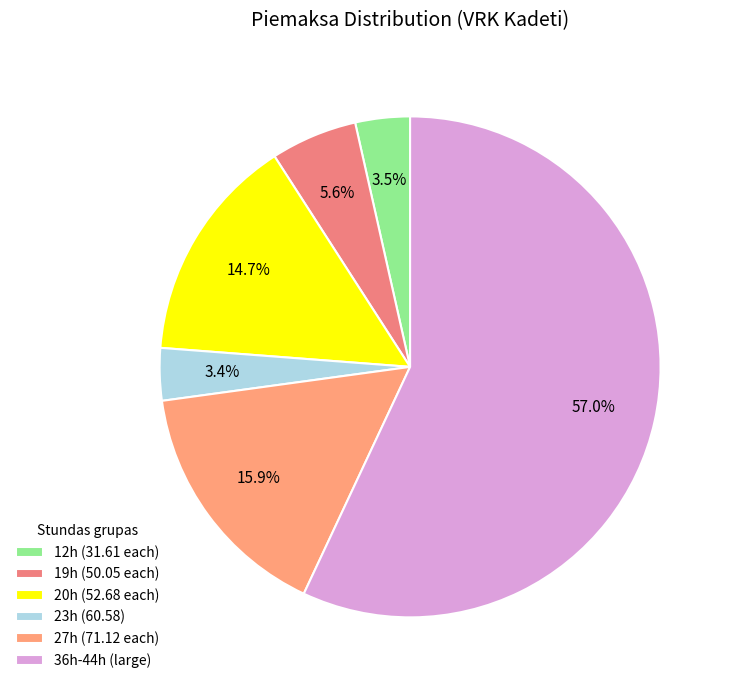

Count the number of slices in the pie.

6